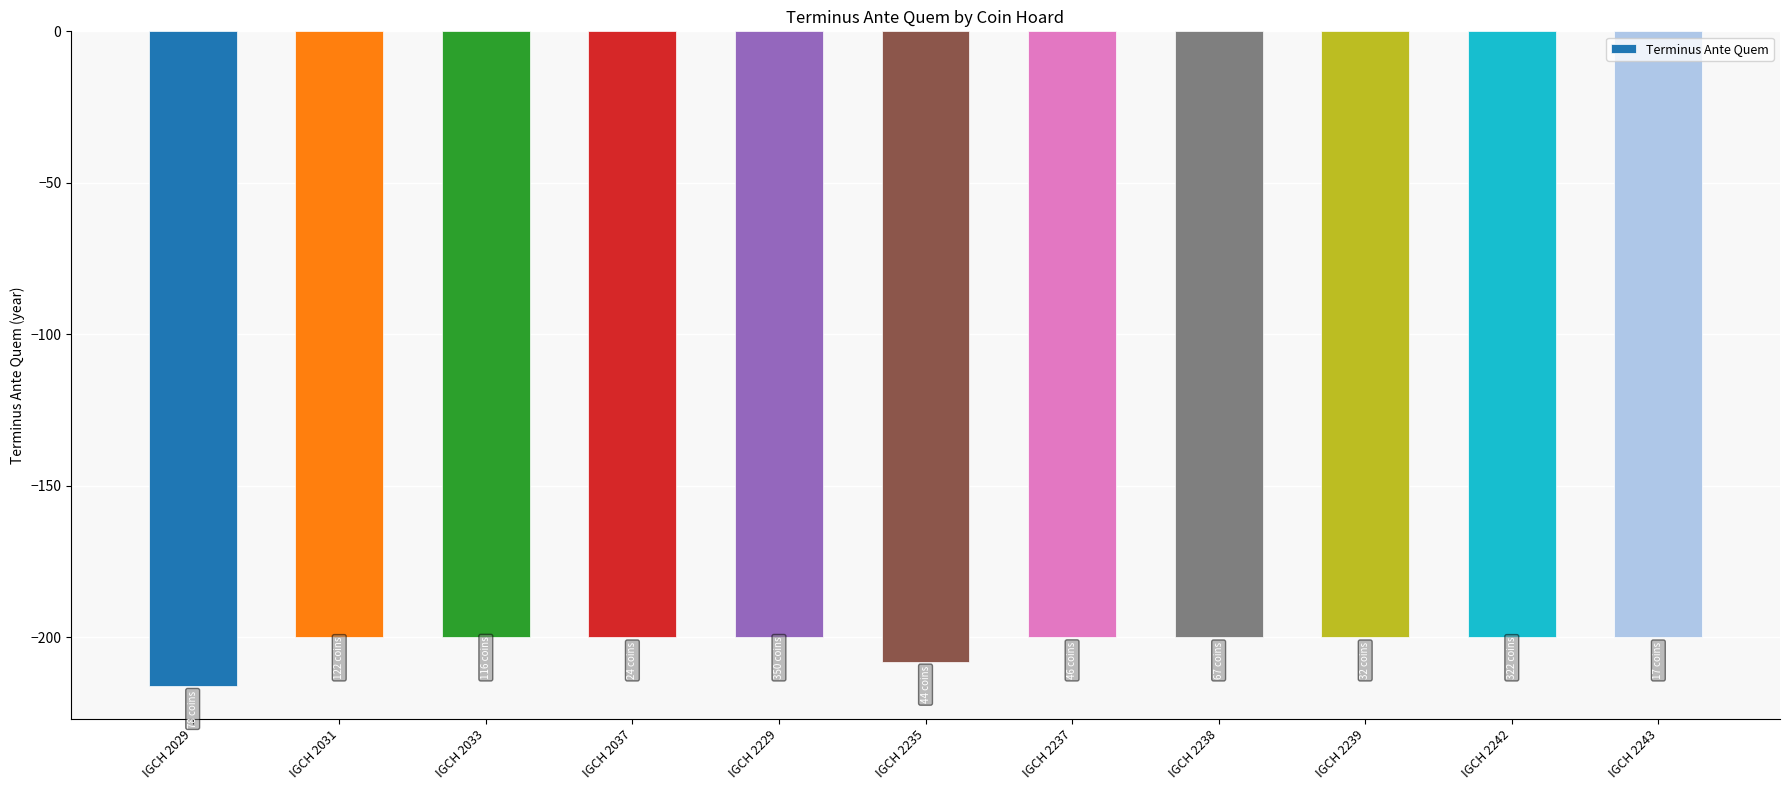

Is it true that the value at IGCH 2242 is -200?

True